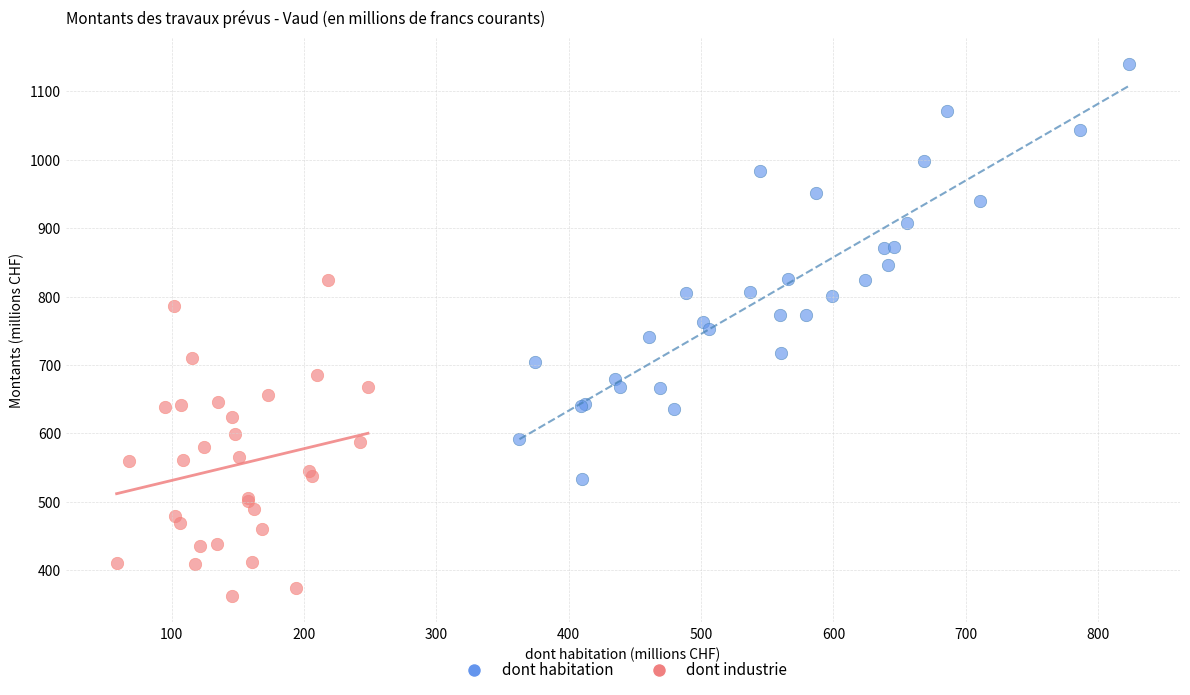

Which series reaches the maximum Y coordinate?

dont habitation